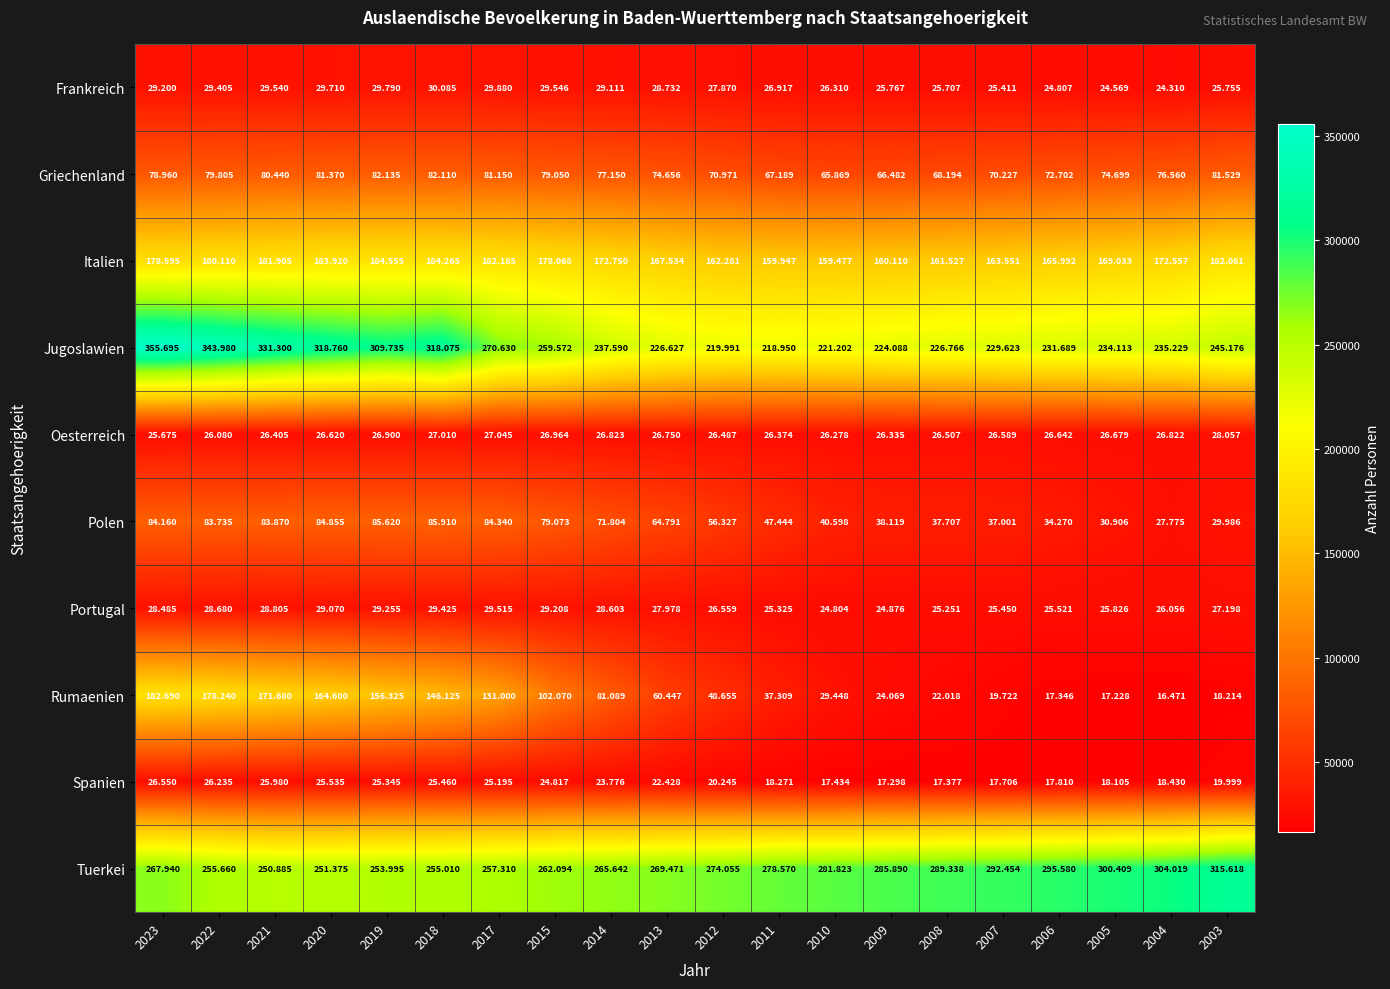

At which category does the chart reach its peak across all series?

2023